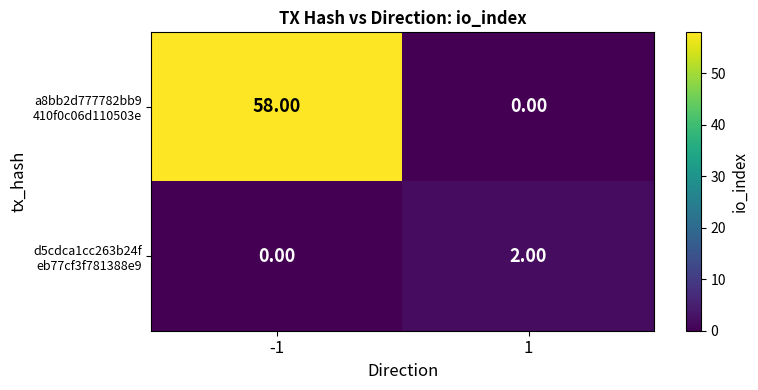

What is the spread (max minus min) of values at -1?

58